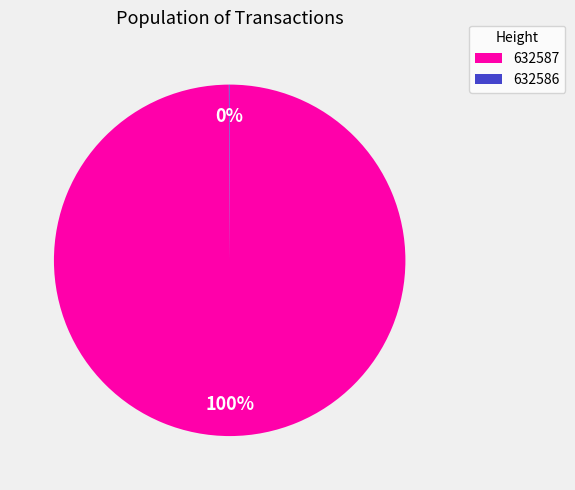

Which slice represents more than half of the pie?

632587